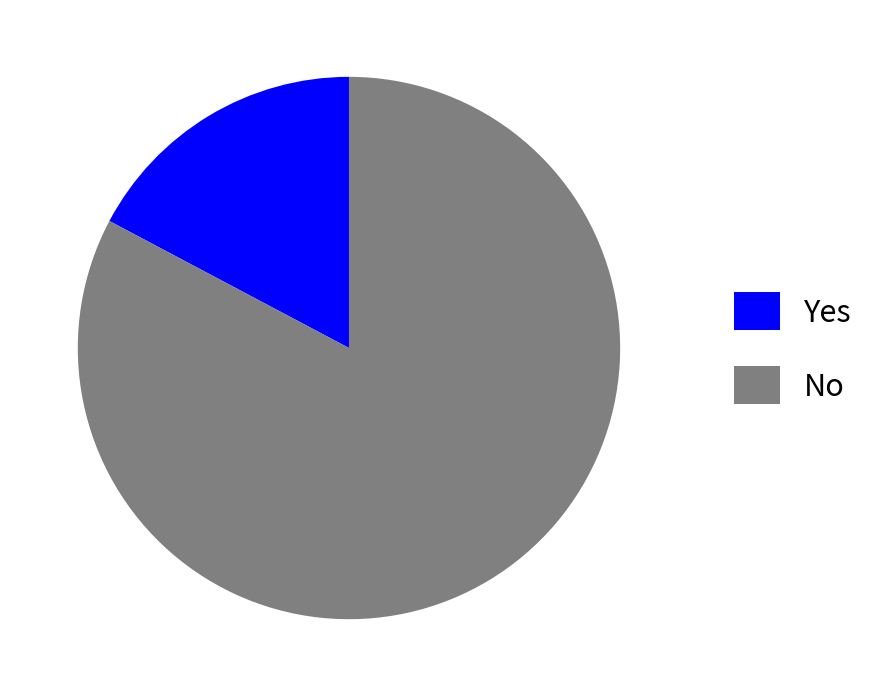

True or false: No accounts for 92% of the total.

False